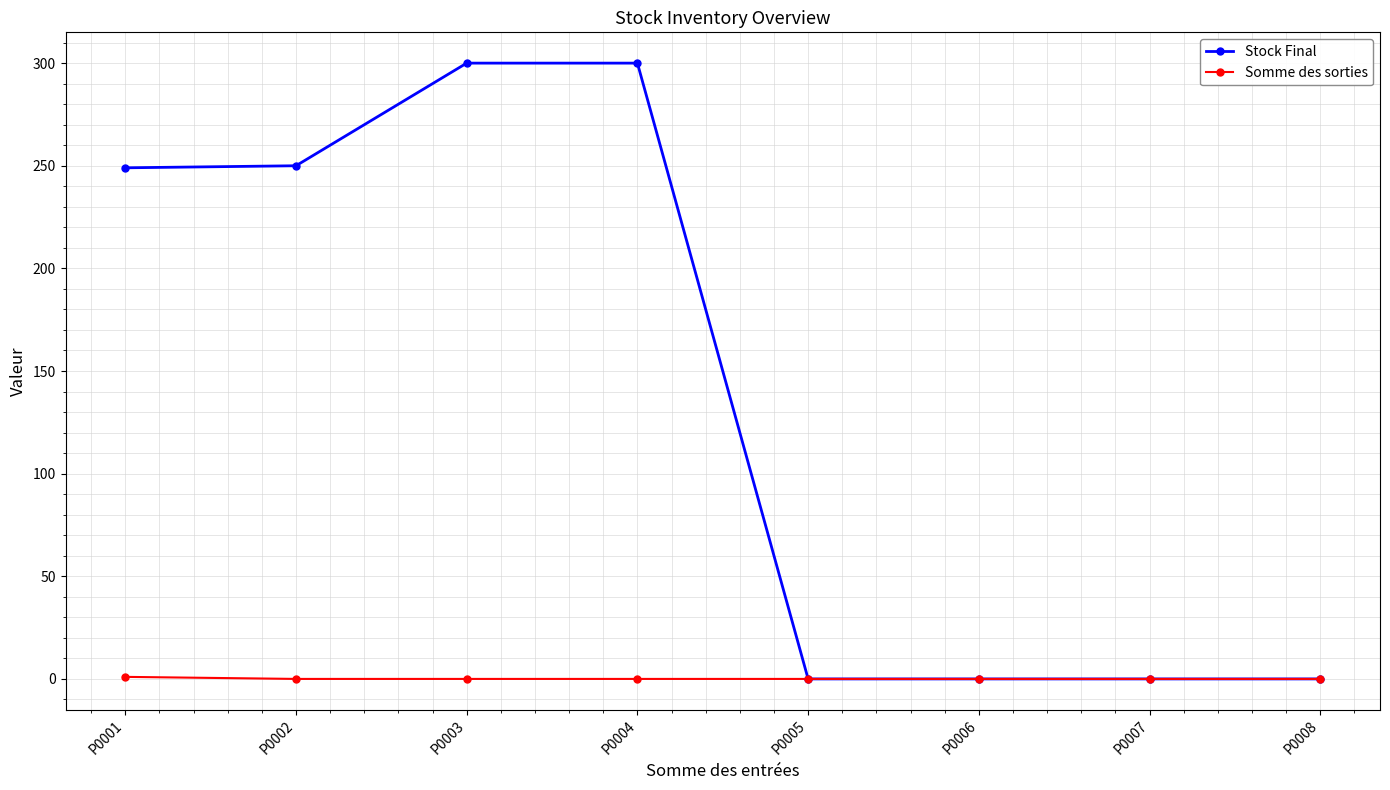

The value of Somme des sorties at P0002 is 0. True or false?

True